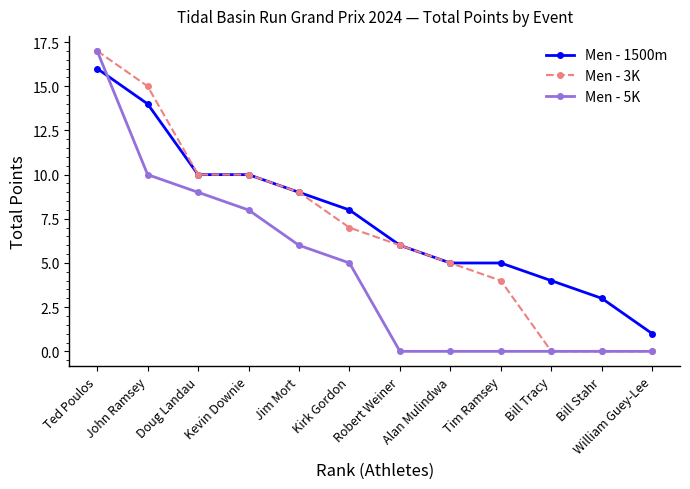

Between which two adjacent categories do Men - 1500m and Men - 5K first intersect?

Ted Poulos and John Ramsey